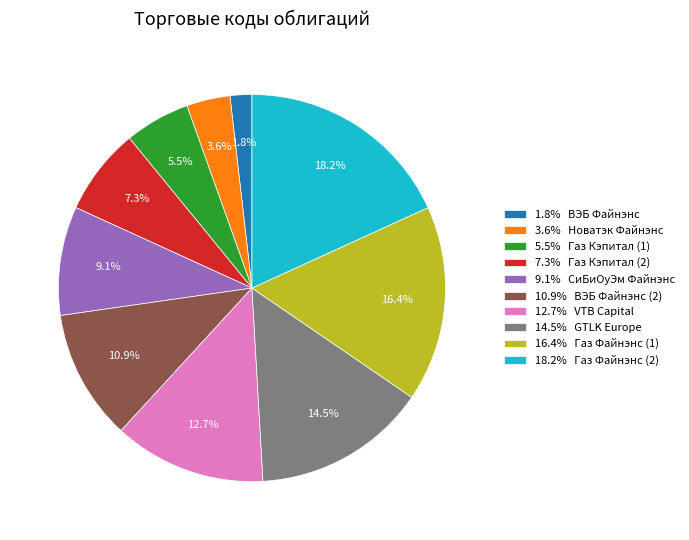

Does any single category account for the majority?

No